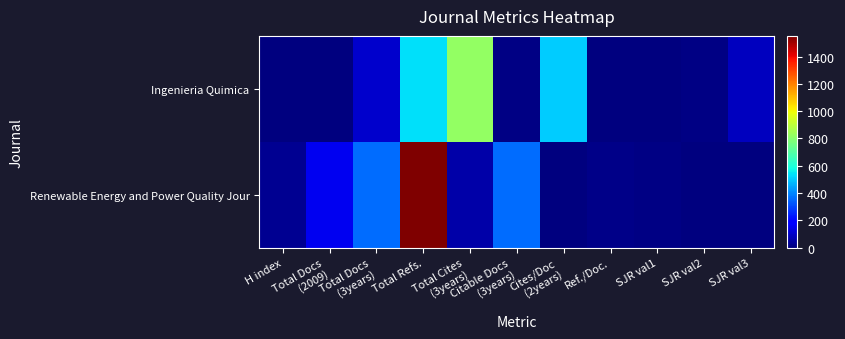

Where does the Ingenieria Quimica series first go above 11?

Total Docs (3years)